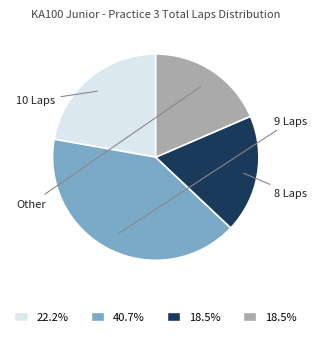

Is there any slice that represents more than half of the pie?

No